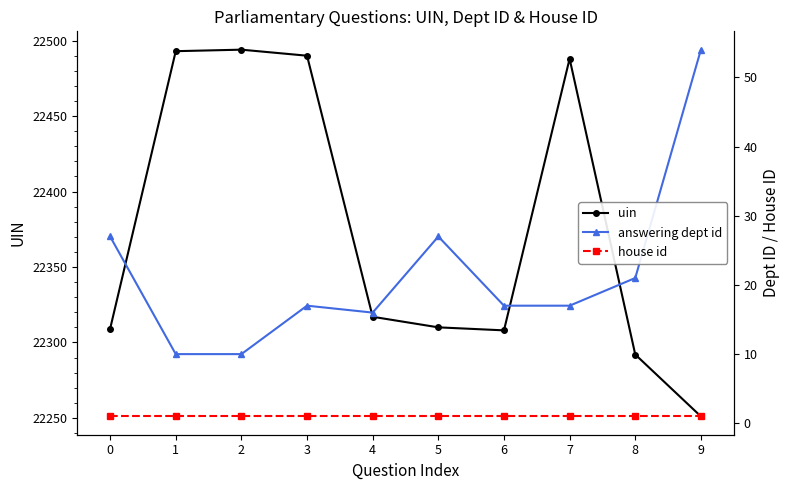

What is the greatest value displayed?

22494